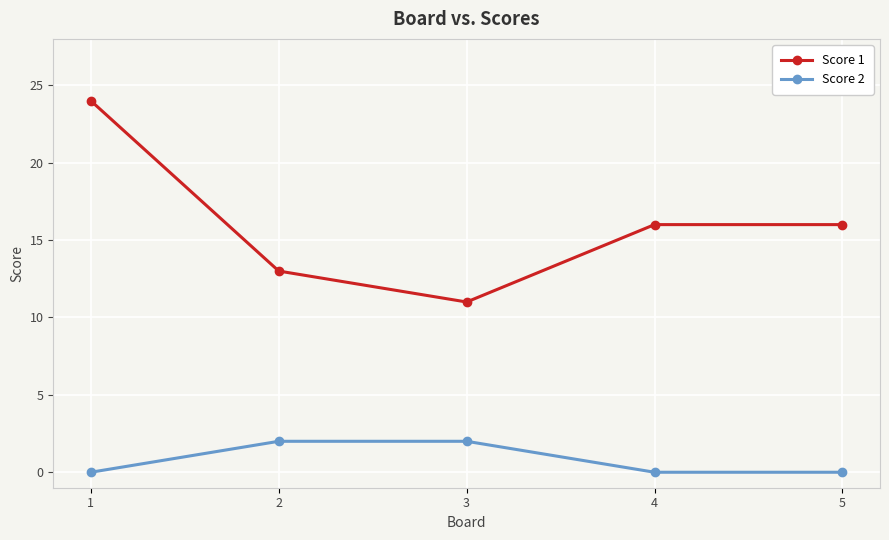

Rank the series at 2 from lowest to highest value.

Score 2, Score 1